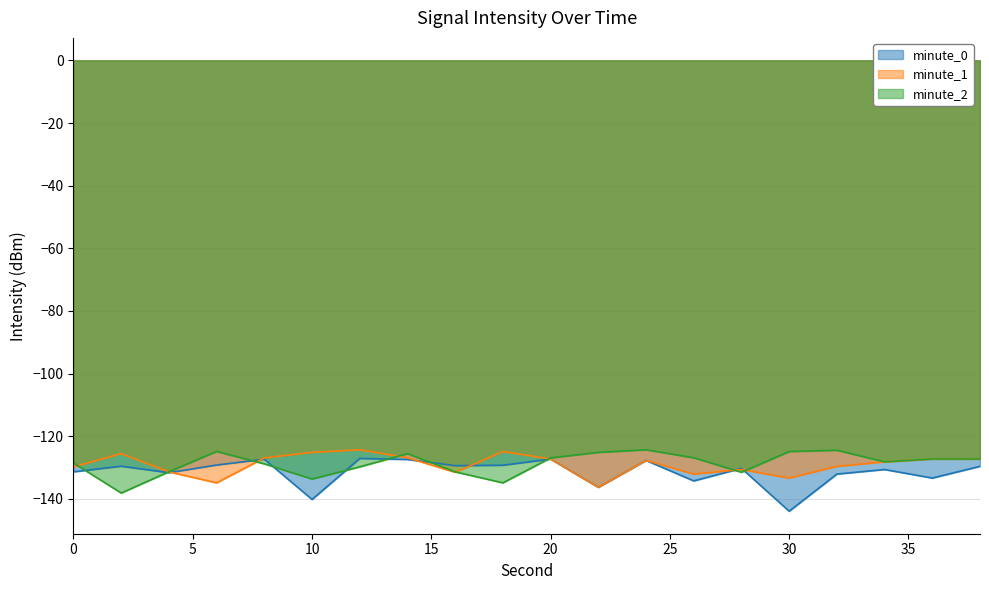

What value does the data have at 36?

-133.4